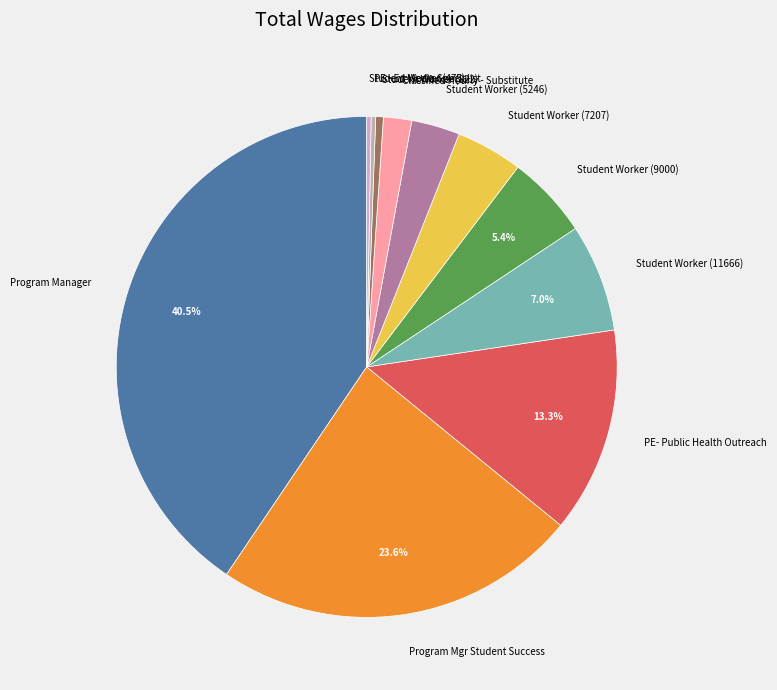

How many segments does this pie chart have?

11